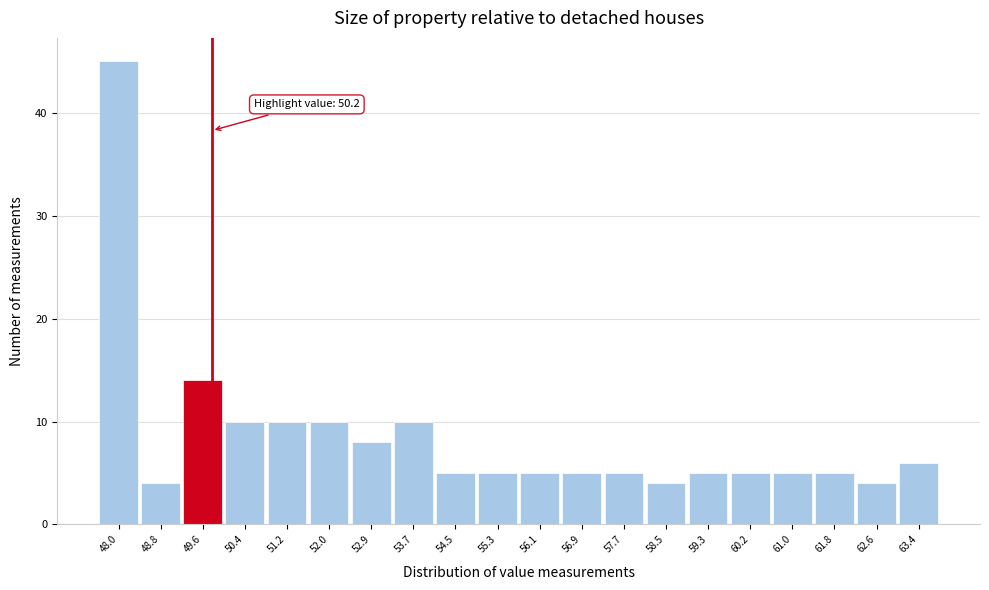

Reading left to right, what are all the values shown in this chart?

48.0=45	48.8=4	49.6=14	50.4=10	51.2=10	52.0=10	52.9=8	53.7=10	54.5=5	55.3=5	56.1=5	56.9=5	57.7=5	58.5=4	59.3=5	60.2=5	61.0=5	61.8=5	62.6=4	63.4=6